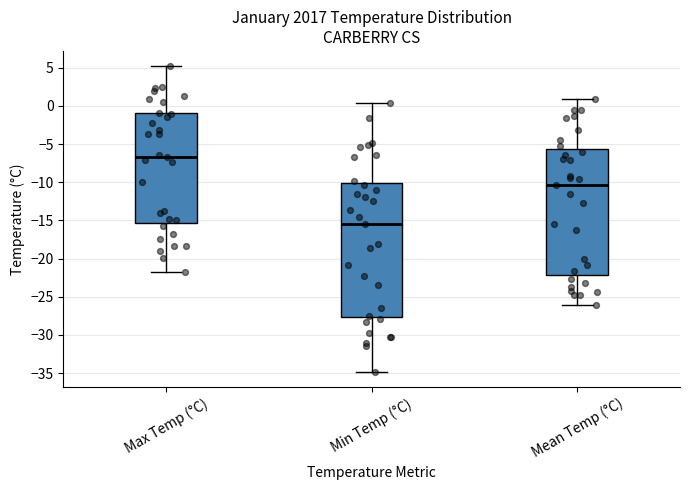

Comparing the boxes themselves (not the whiskers), which one is the tallest?

Min Temp (°C)